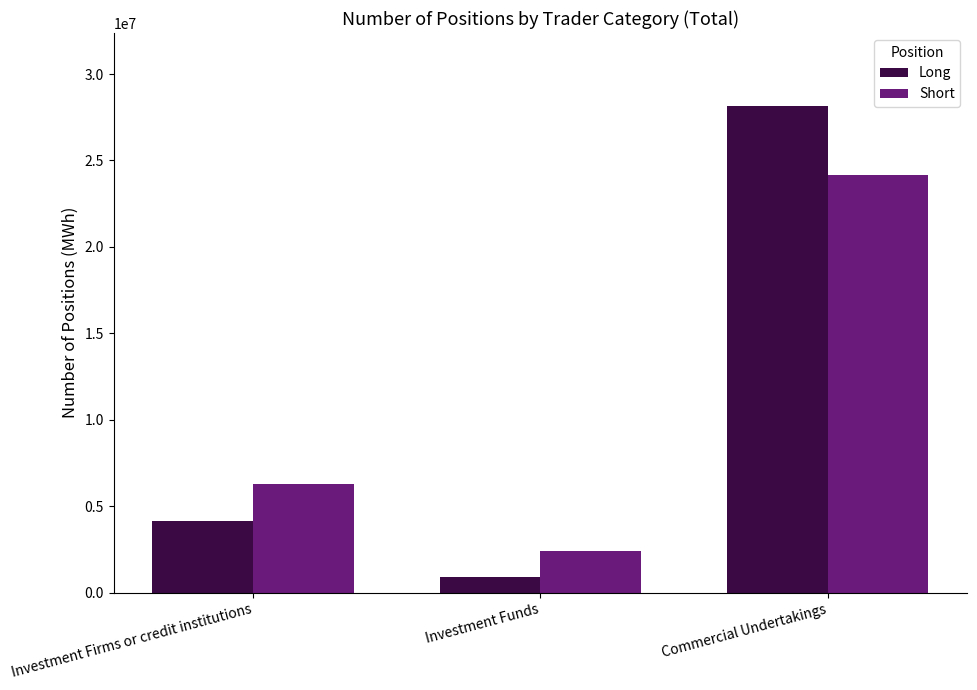

At which category does the chart reach its peak across all series?

Commercial Undertakings